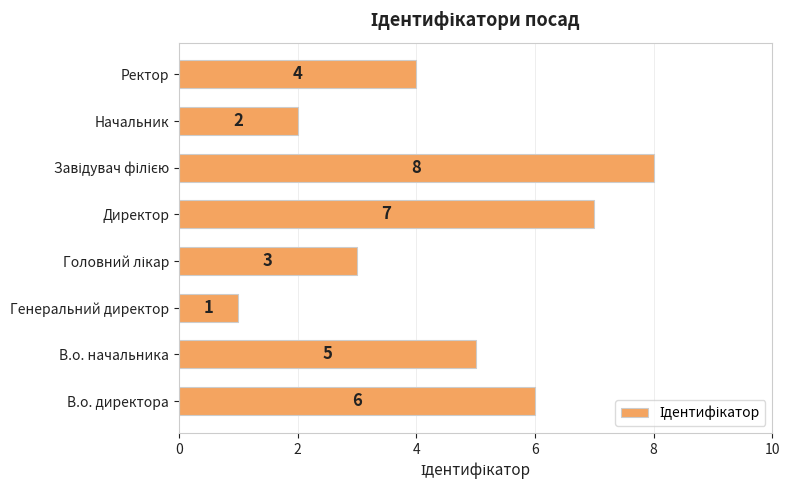

The chart shows a value of 1 at В.о. директора. True or false?

False